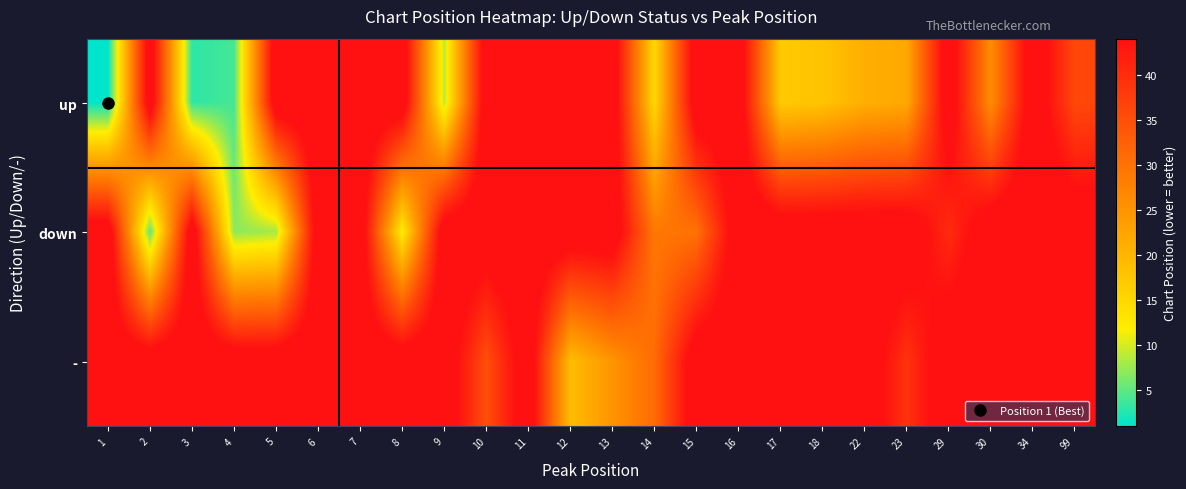

What is the minimum value shown in the chart?

1